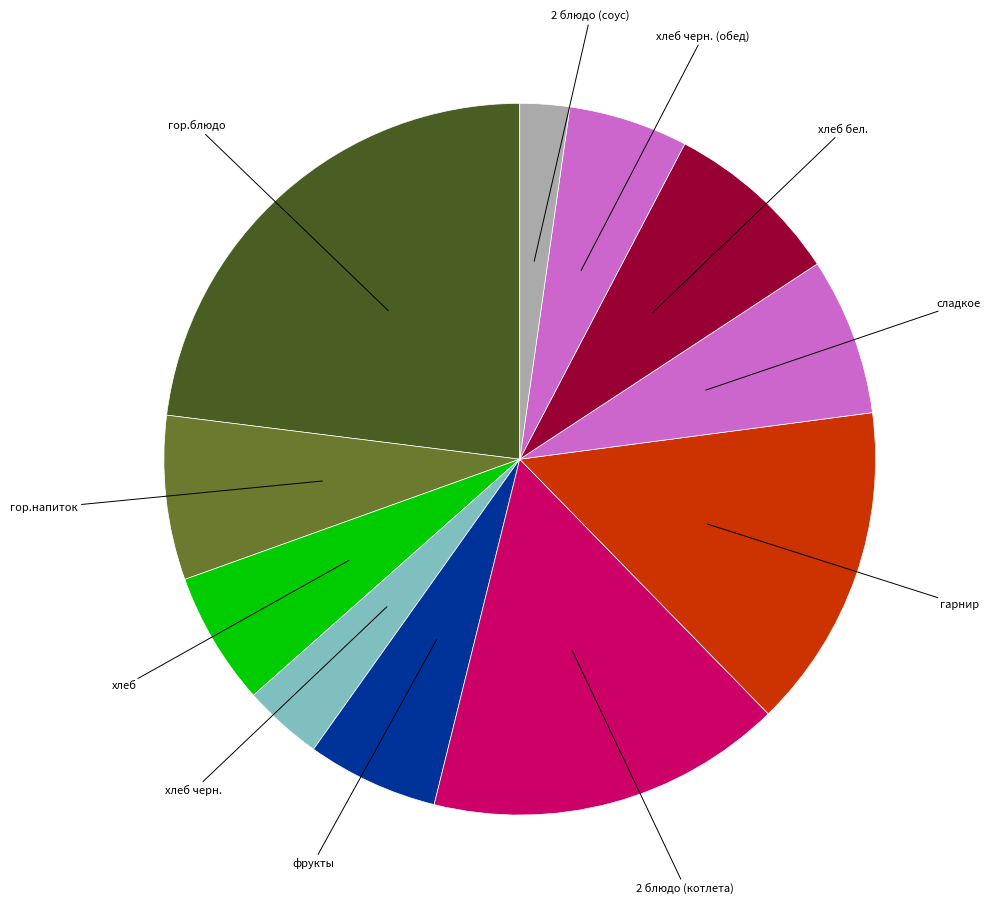

How many segments does this pie chart have?

11